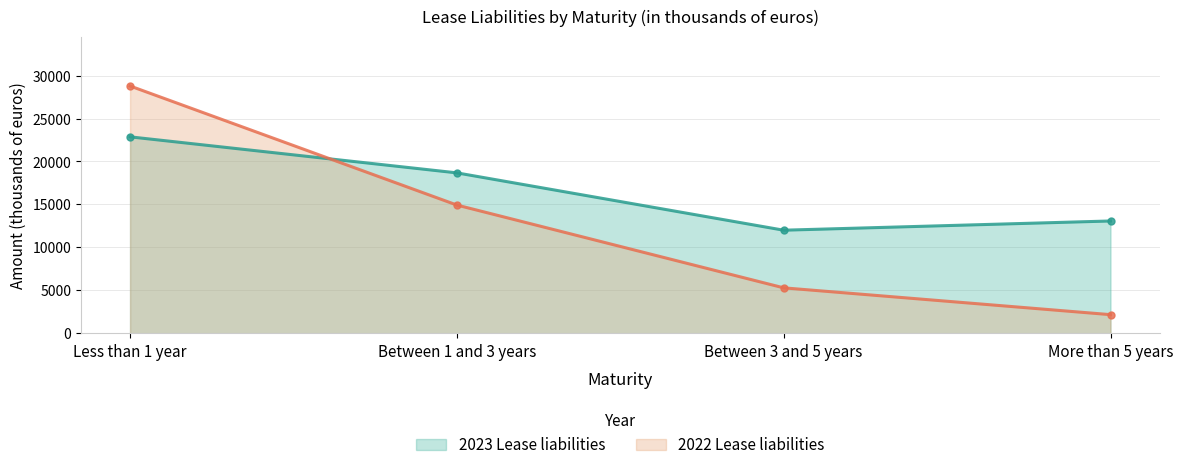

Where does the 2022 Lease liabilities series first go above 14924?

Less than 1 year